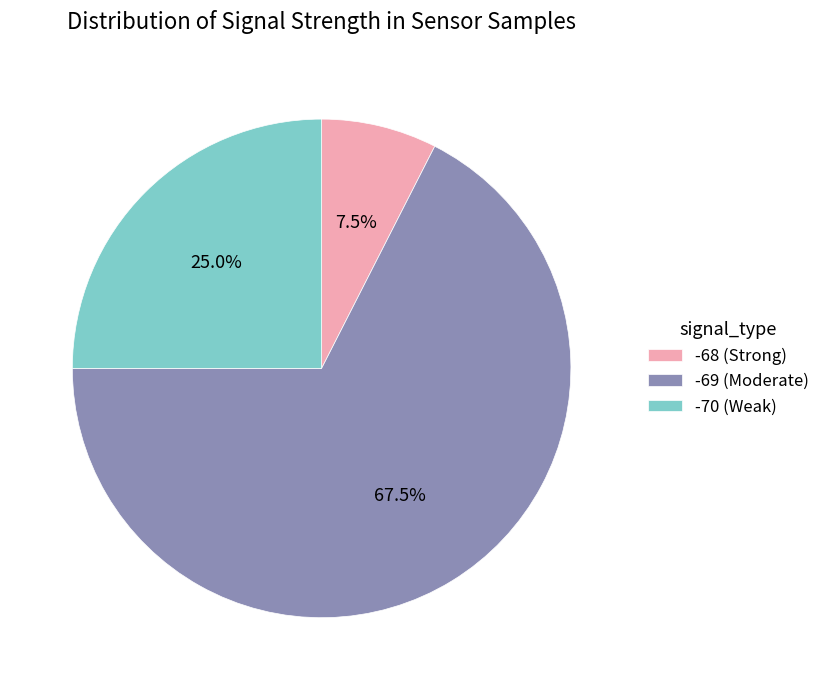

How many slices are in this pie chart?

3